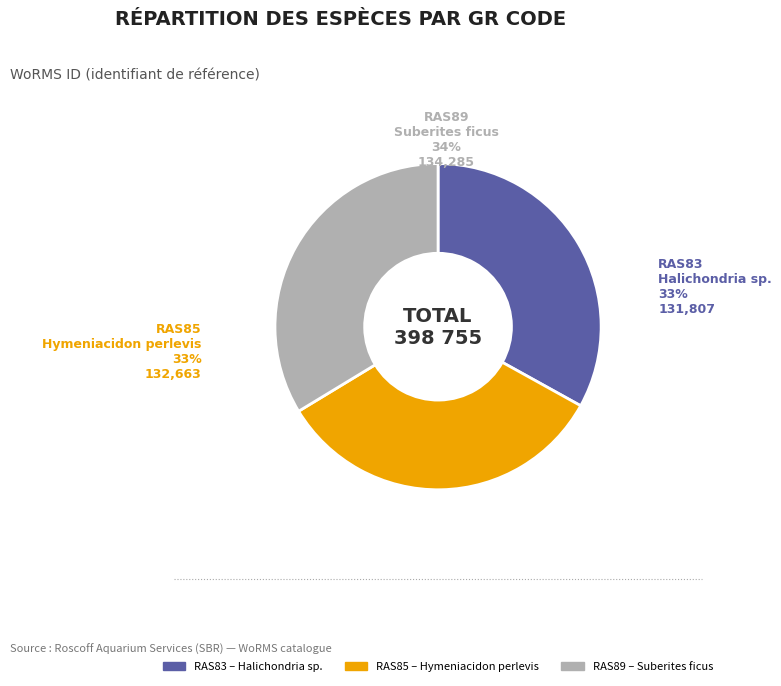

The RAS89 slice represents 34% of the pie. True or false?

True